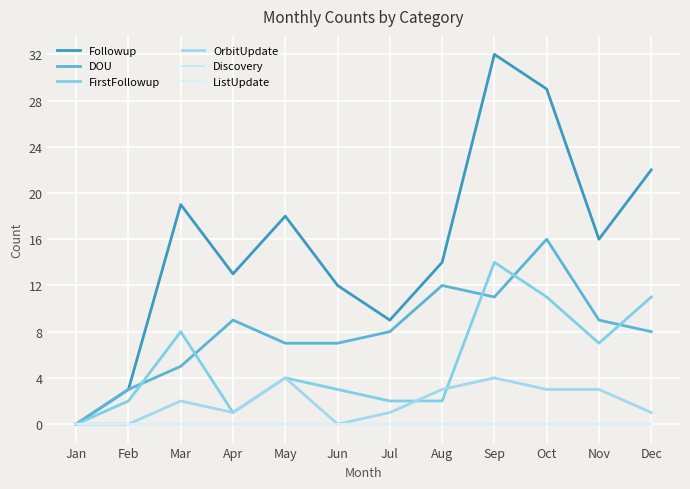

What is the value of the OrbitUpdate point at the 11th from the left?

3